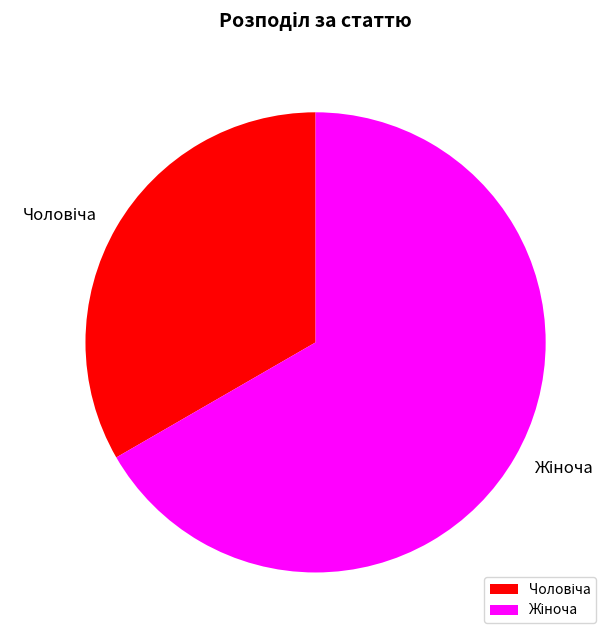

Count the number of slices in the pie.

2